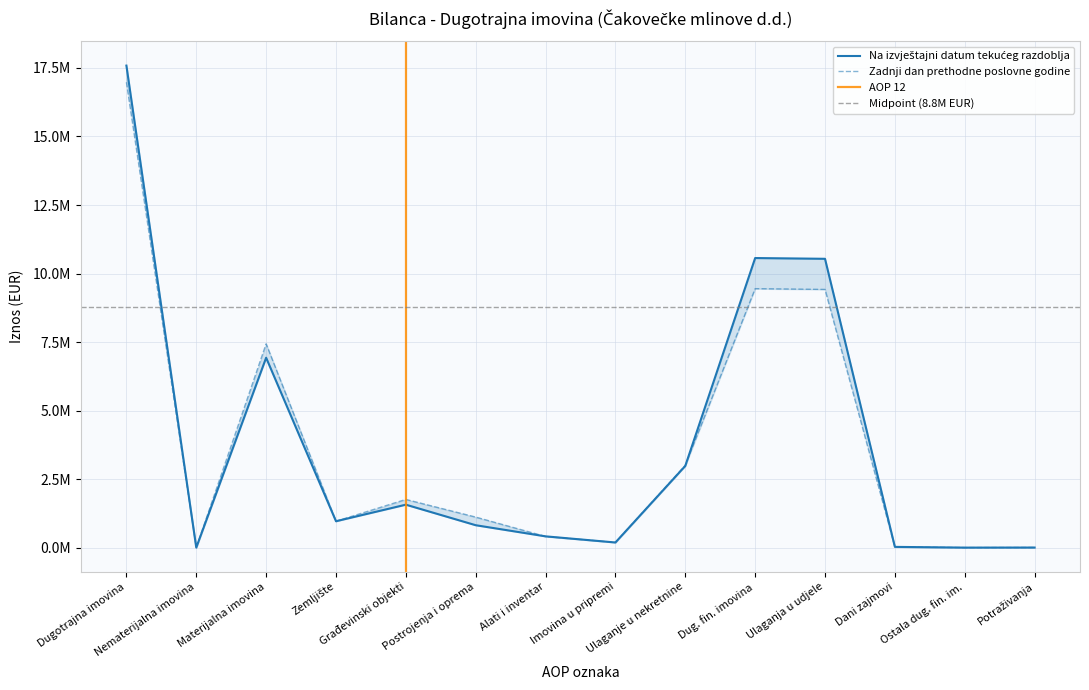

What is the value of the Na izvještajni datum tekućeg razdoblja point at the 3rd from the left?

6927868